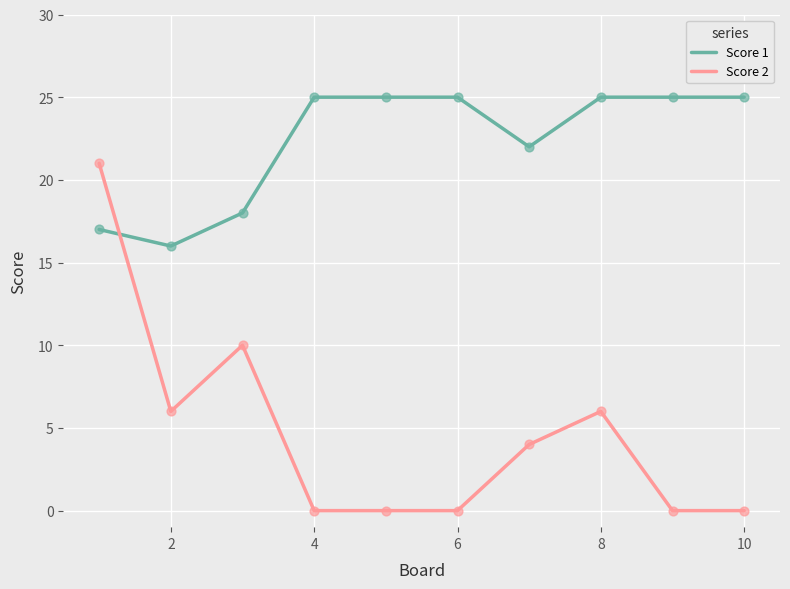

Which series has the largest total across all categories?

Score 1